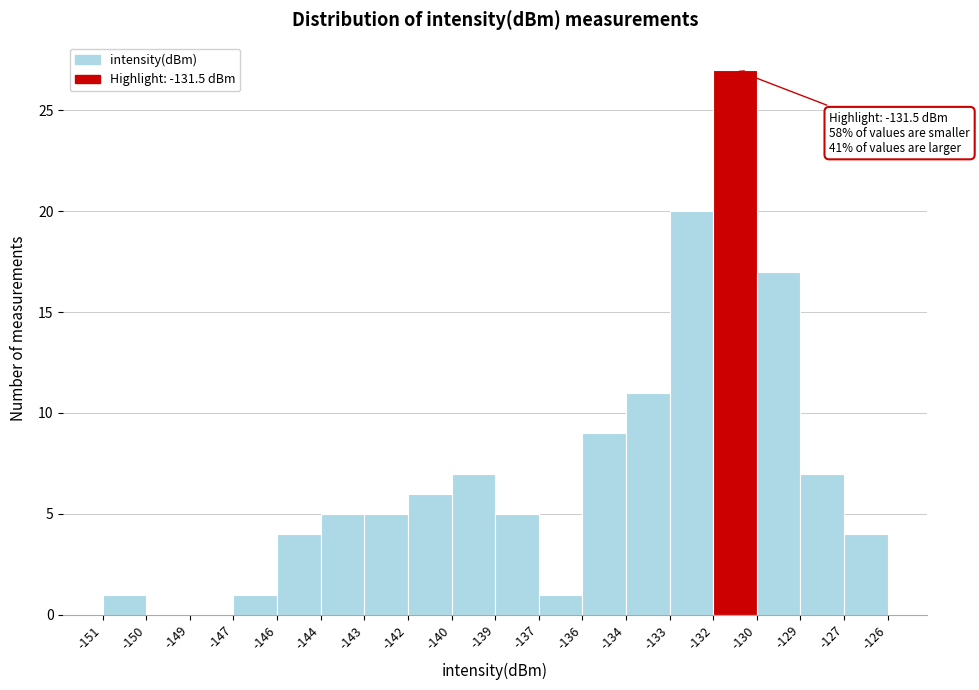

Reading right to left, what are all the values shown in this chart?

-127=4	-129=7	-130=17	-132=27	-133=20	-134=11	-136=9	-137=1	-139=5	-140=7	-142=6	-143=5	-144=5	-146=4	-147=1	-149=0	-150=0	-151=1